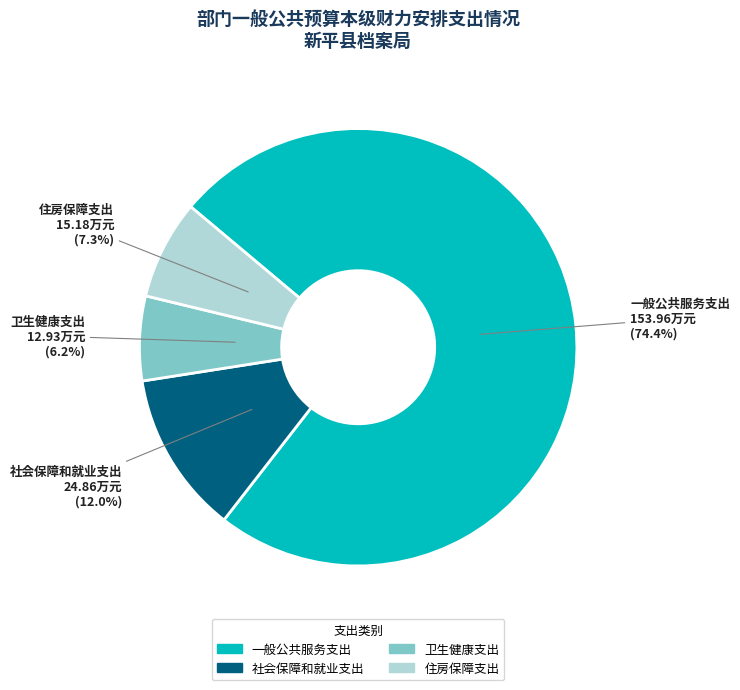

How many segments does this pie chart have?

4